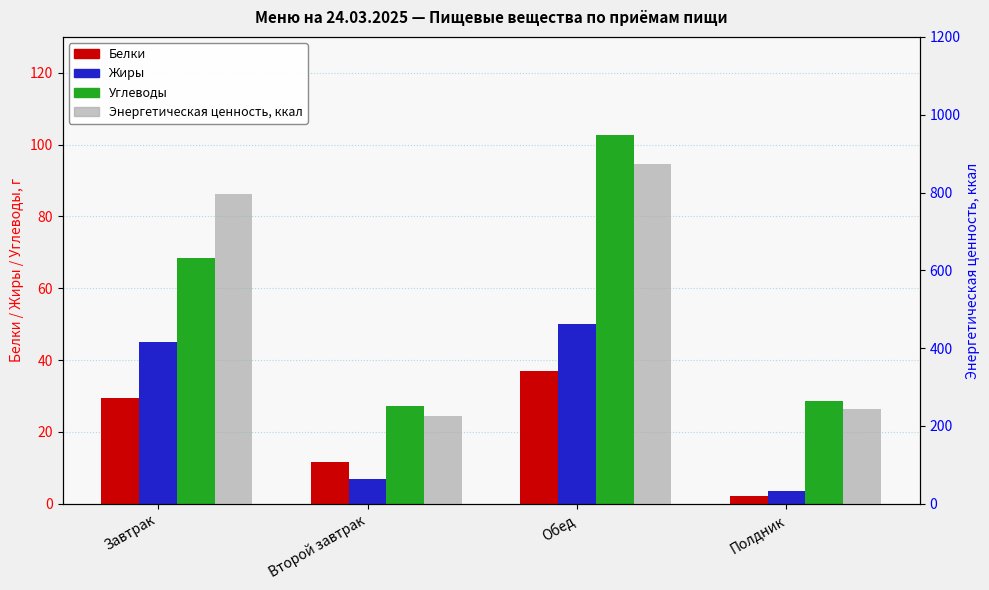

What is the lowest value of the Энергетическая ценность series?

226.4